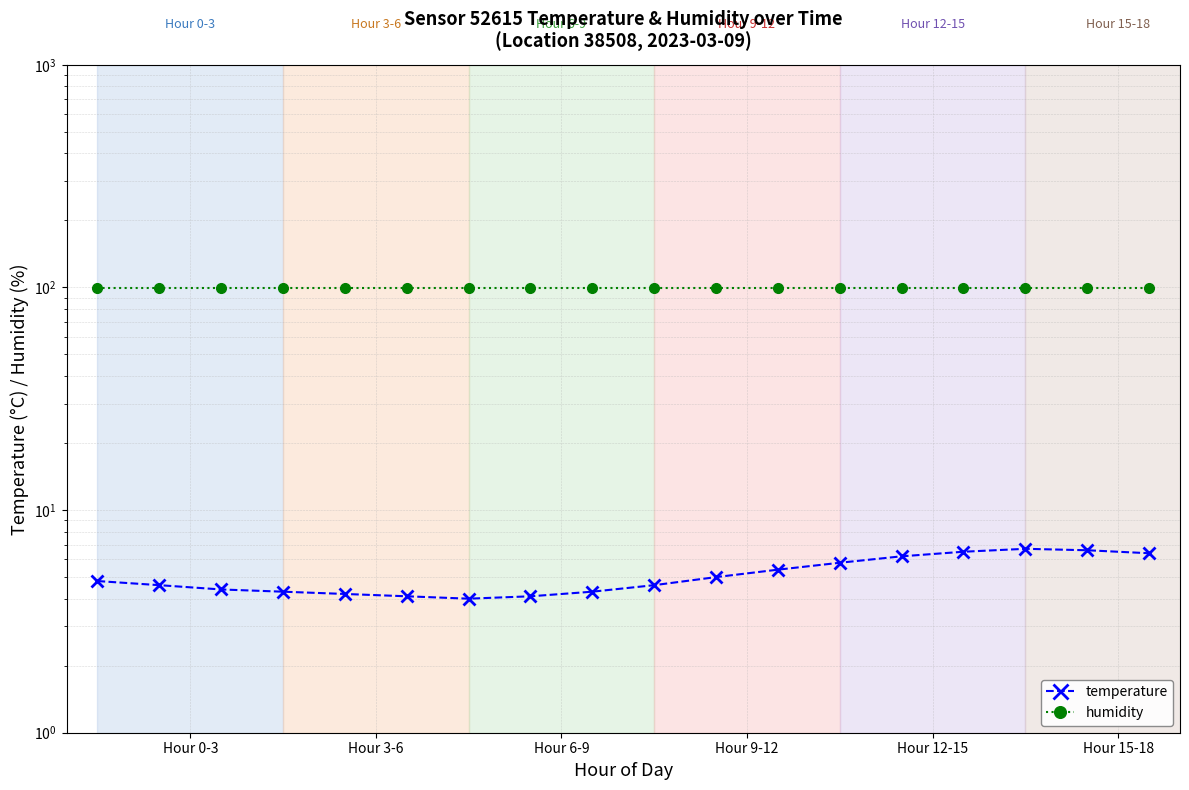

The temperature series shows 9.6 at 13. True or false?

False